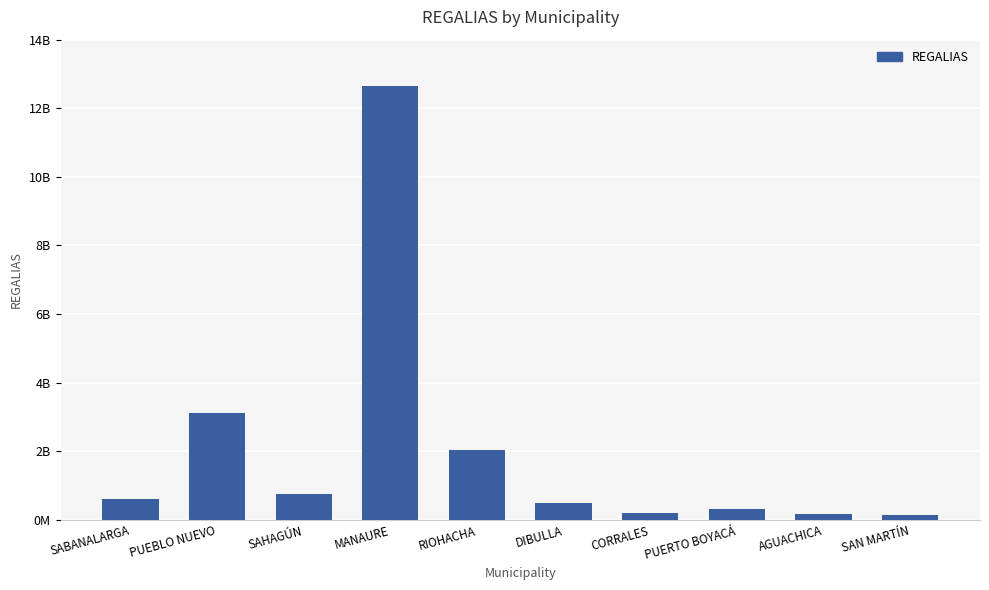

Are the bars horizontal?

No